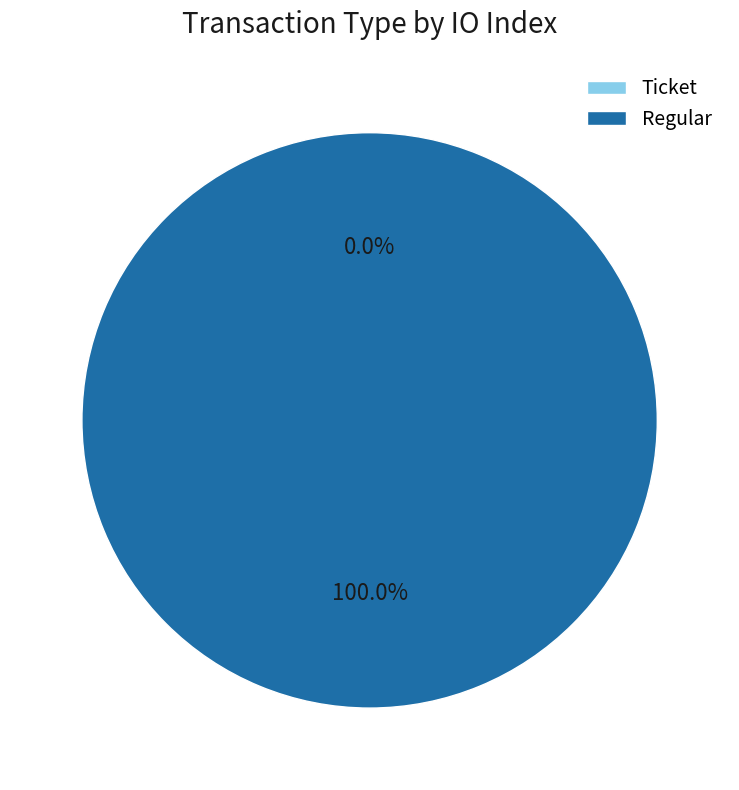

What is the smallest slice in the pie chart?

Ticket